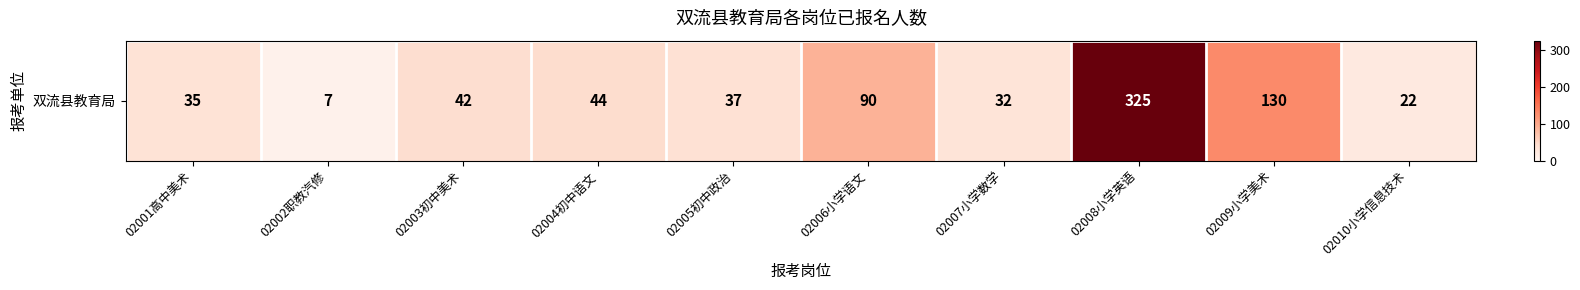

What is the sum of the values at 02010小学信息技术 and 02005初中政治?

59